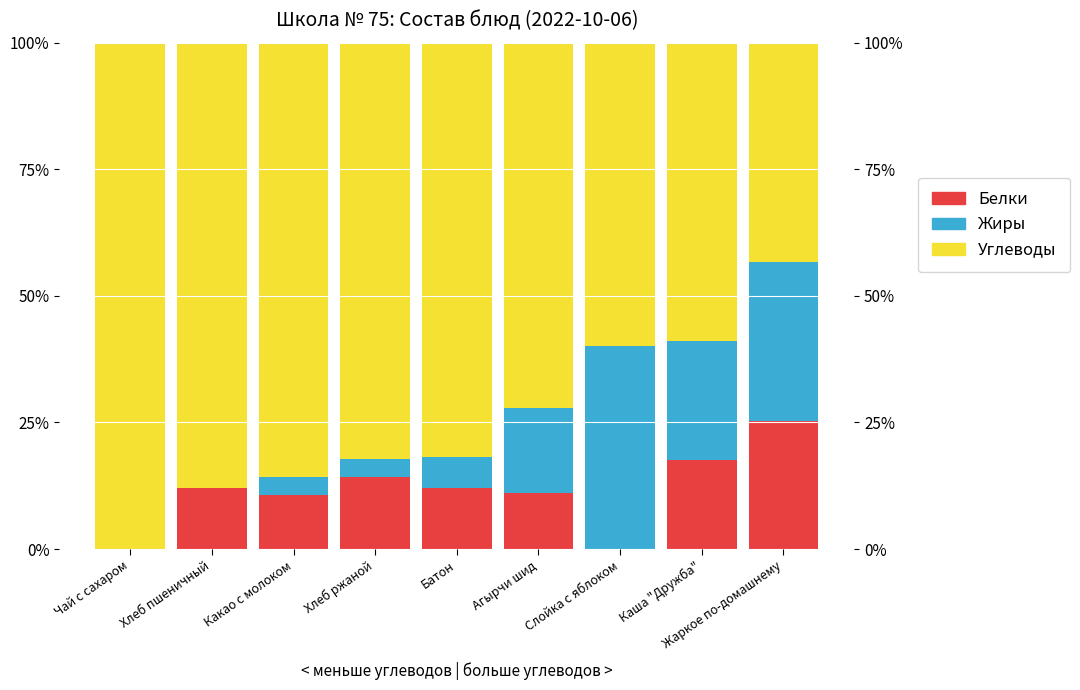

Reading left to right, what are all the values shown in this chart?

Белки: Чай с сахаром=0.0	Хлеб пшеничный=12.1	Какао с молоком=10.7	Хлеб ржаной=14.3	Батон=12.1	Агырчи шид=11.1	Слойка с яблоком=0.0	Каша "Дружба"=17.6	Жаркое по-домашнему=25.4
Жиры: Чай с сахаром=0.0	Хлеб пшеничный=0.0	Какао с молоком=3.6	Хлеб ржаной=3.6	Батон=6.1	Агырчи шид=16.7	Слойка с яблоком=40.0	Каша "Дружба"=23.5	Жаркое по-домашнему=31.3
Углеводы: Чай с сахаром=100.0	Хлеб пшеничный=87.9	Какао с молоком=85.7	Хлеб ржаной=82.1	Батон=81.8	Агырчи шид=72.2	Слойка с яблоком=60.0	Каша "Дружба"=58.8	Жаркое по-домашнему=43.3